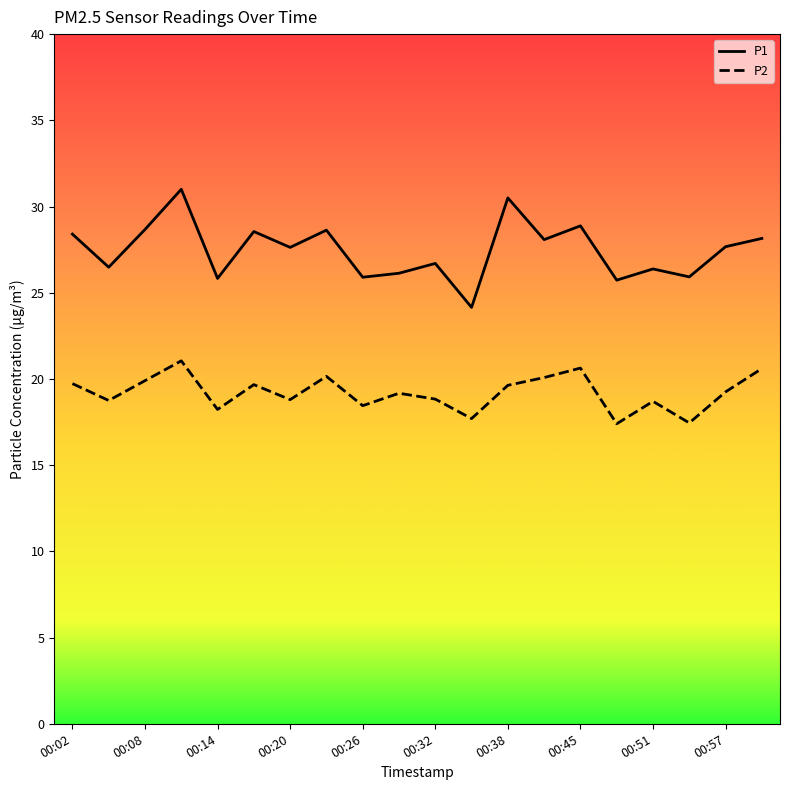

Does the chart have visible grid lines?

No